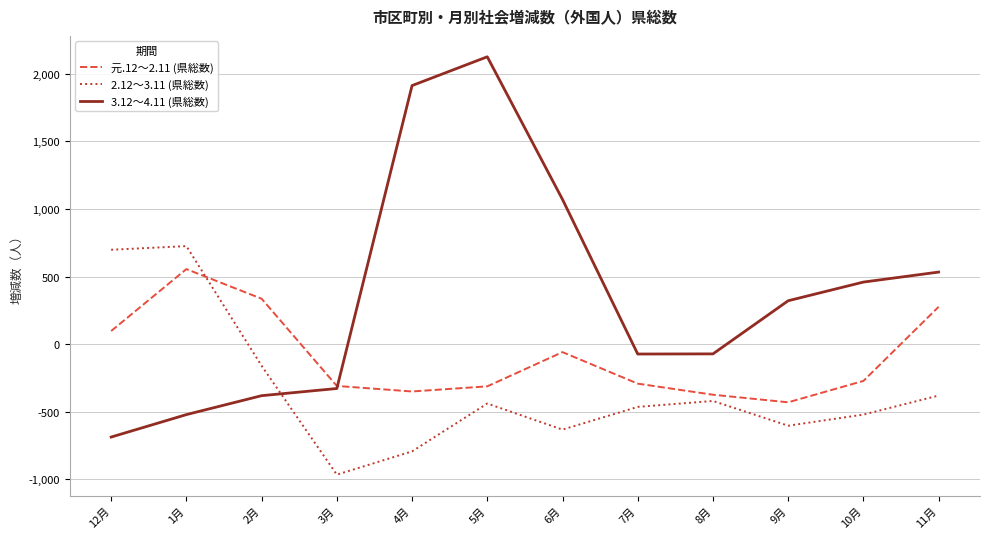

The 3.12～4.11 (県総数) series shows -72 at 8月. True or false?

True